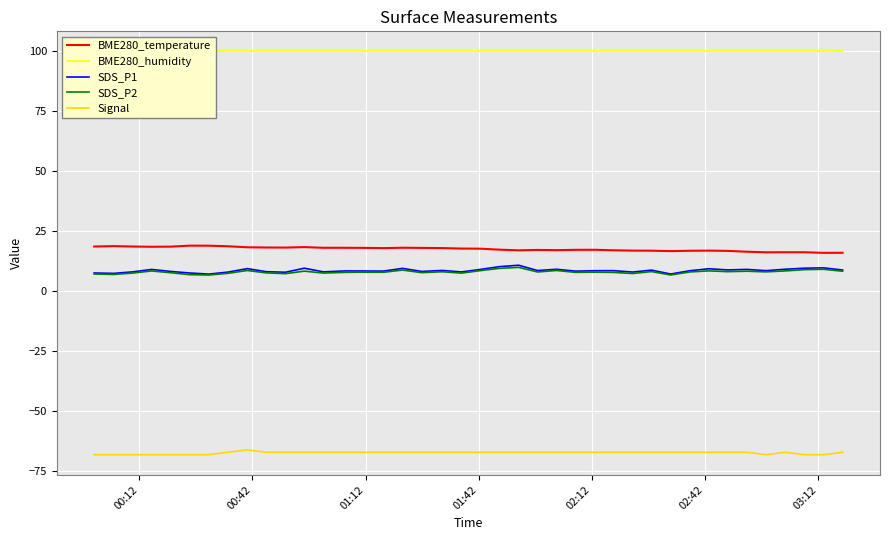

True or false: BME280_temperature and SDS_P2 intersect in this chart.

False